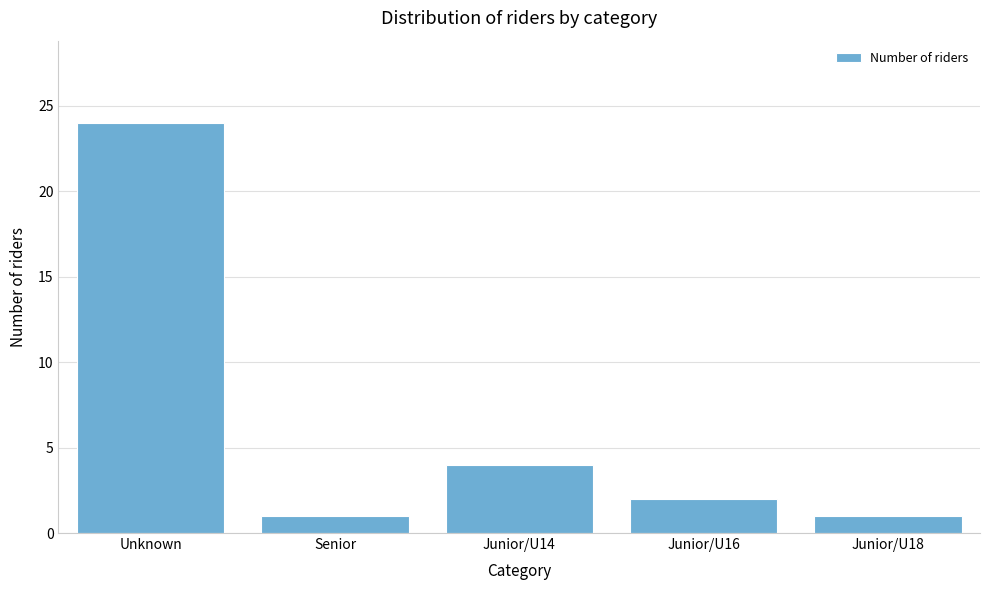

Reading left to right, what are all the values shown in this chart?

Unknown=24	Senior=1	Junior/U14=4	Junior/U16=2	Junior/U18=1